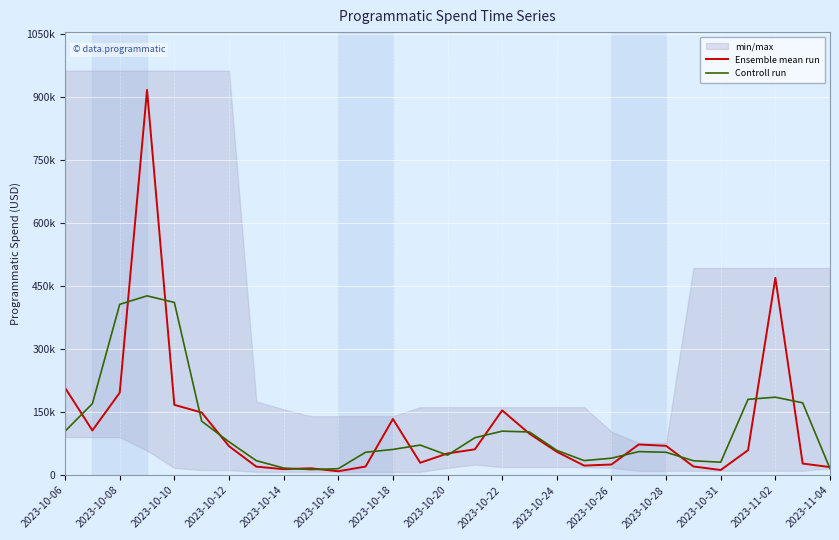

How many data points in Controll run are above 61380?

15